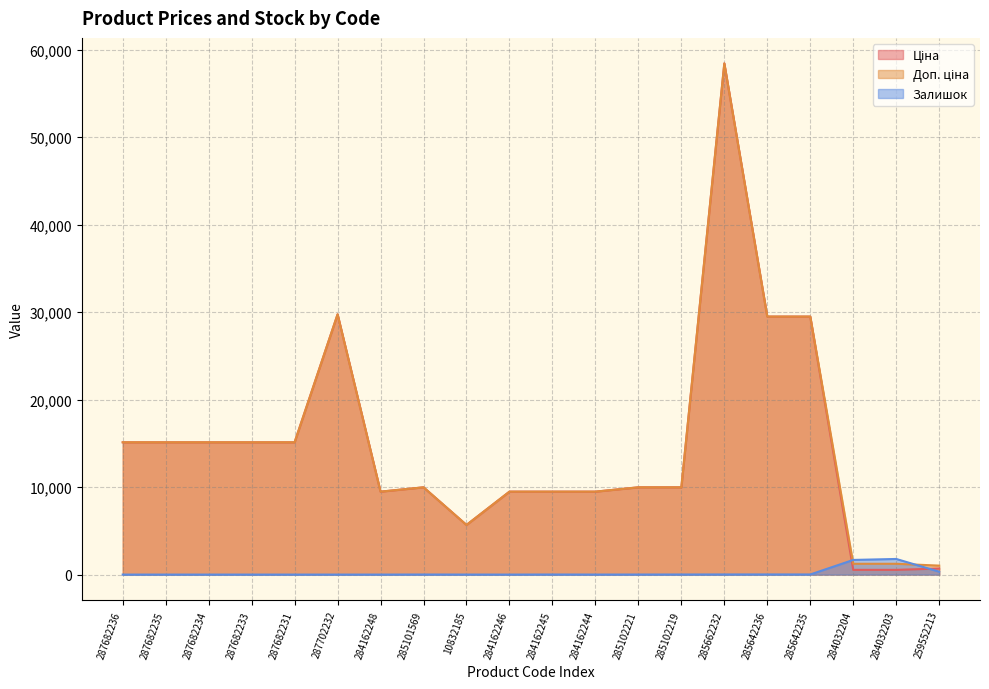

Reading left to right, list all the values displayed in this chart.

Ціна: 287682236=15120.0	287682235=15120.0	287682234=15120.0	287682233=15120.0	287682231=15120.0	287702232=29747.2	284162248=9480.1	285101569=9975.0	10832185=5673.8	284162246=9480.1	284162245=9480.1	284162244=9480.1	285102221=9975.0	285102219=9975.0	285662232=58426.5	285642236=29491.5	285642235=29491.5	284032204=539.0	284032203=539.0	259552213=693.7
Доп. ціна: 287682236=15120.0	287682235=15120.0	287682234=15120.0	287682233=15120.0	287682231=15120.0	287702232=29747.2	284162248=9480.1	285101569=9975.0	10832185=5673.8	284162246=9480.1	284162245=9480.1	284162244=9480.1	285102221=9975.0	285102219=9975.0	285662232=58426.5	285642236=29491.5	285642235=29491.5	284032204=1235.4	284032203=1235.4	259552213=1024.6
Залишок: 287682236=0.0	287682235=0.0	287682234=0.0	287682233=0.0	287682231=0.0	287702232=0.0	284162248=0.0	285101569=7.0	10832185=2.0	284162246=0.0	284162245=8.0	284162244=2.0	285102221=5.0	285102219=9.0	285662232=14.0	285642236=16.0	285642235=13.0	284032204=1674.0	284032203=1786.0	259552213=331.0